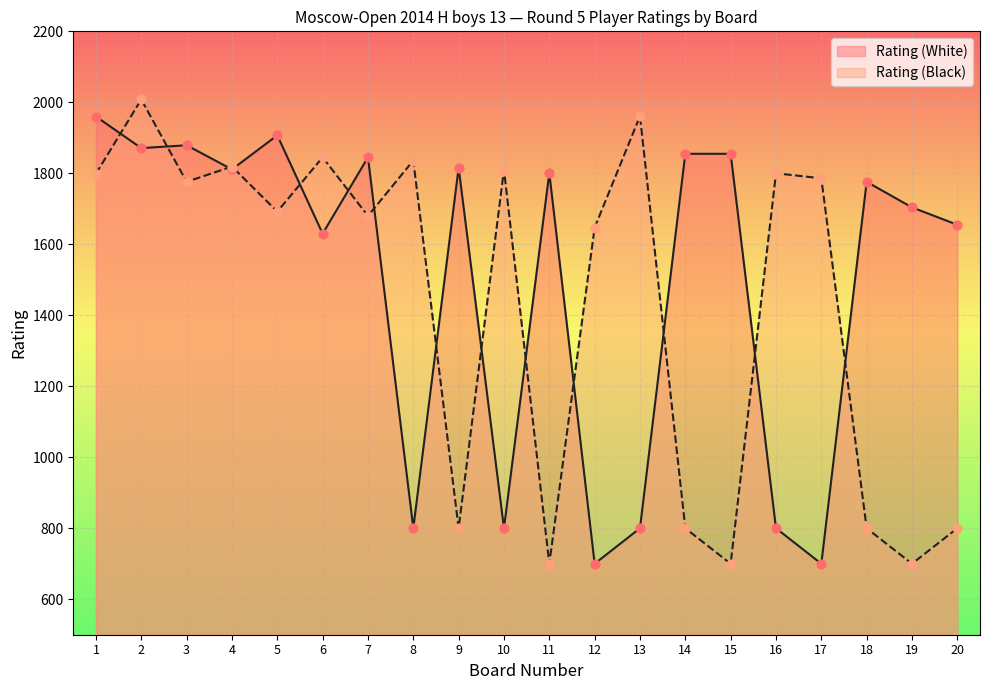

Is the value of Rating (Black) at 1 greater than the value of Rating (White) at 5?

No